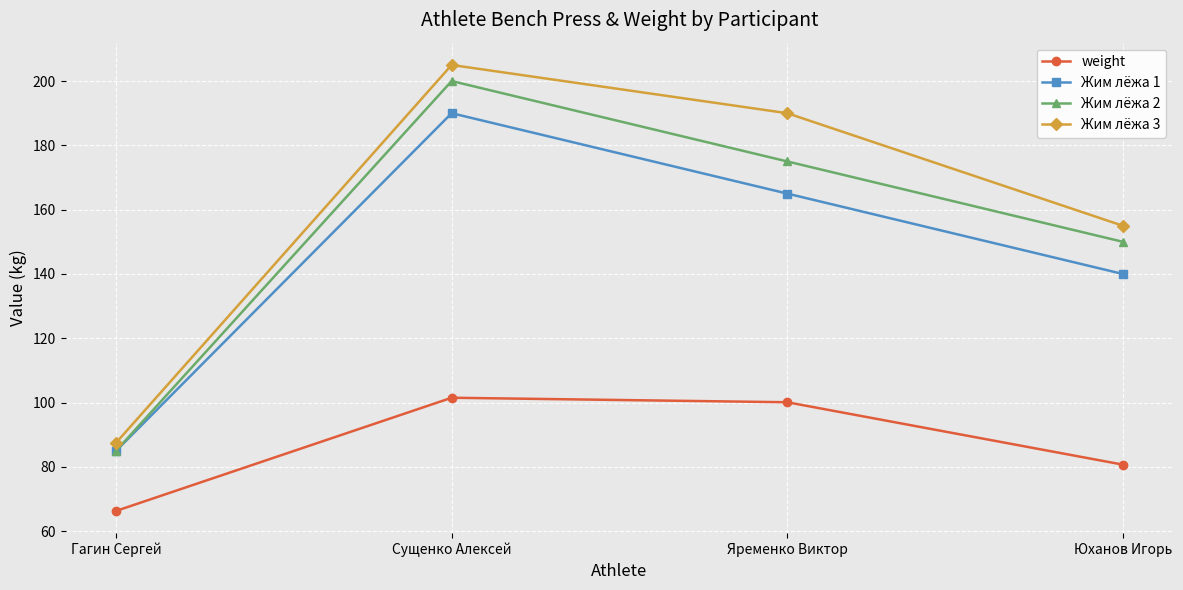

Which series has the widest spread of values?

Жим лёжа 3